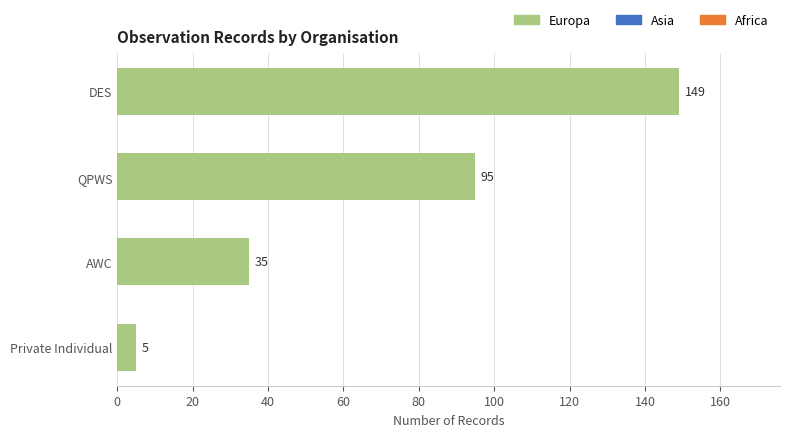

The value at QPWS is 95. True or false?

True